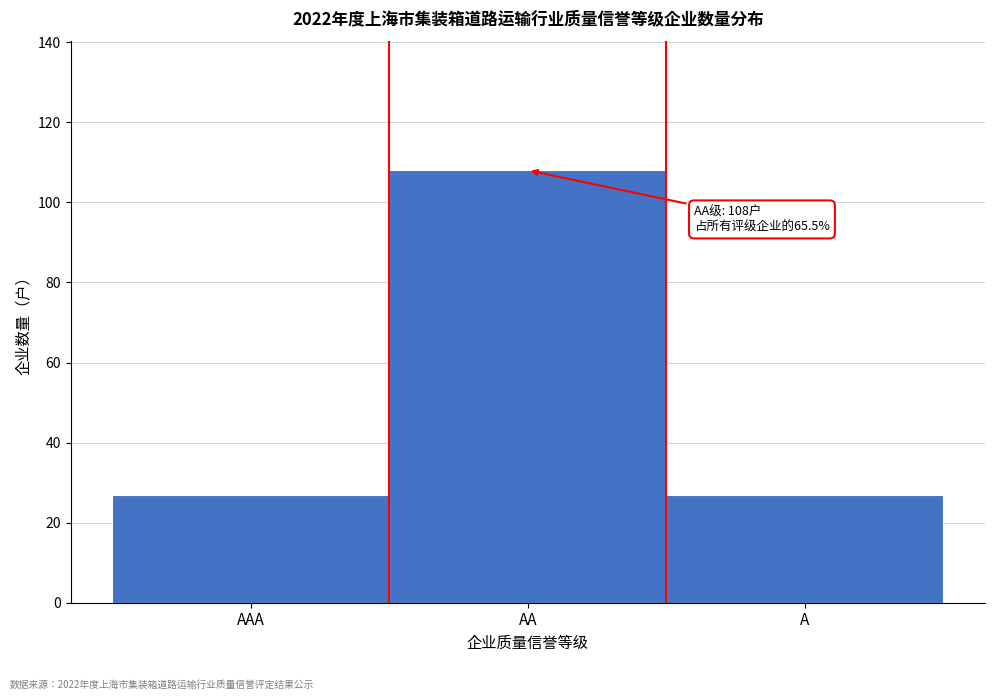

Reading right to left, transcribe all the data shown in this chart.

27	108	27